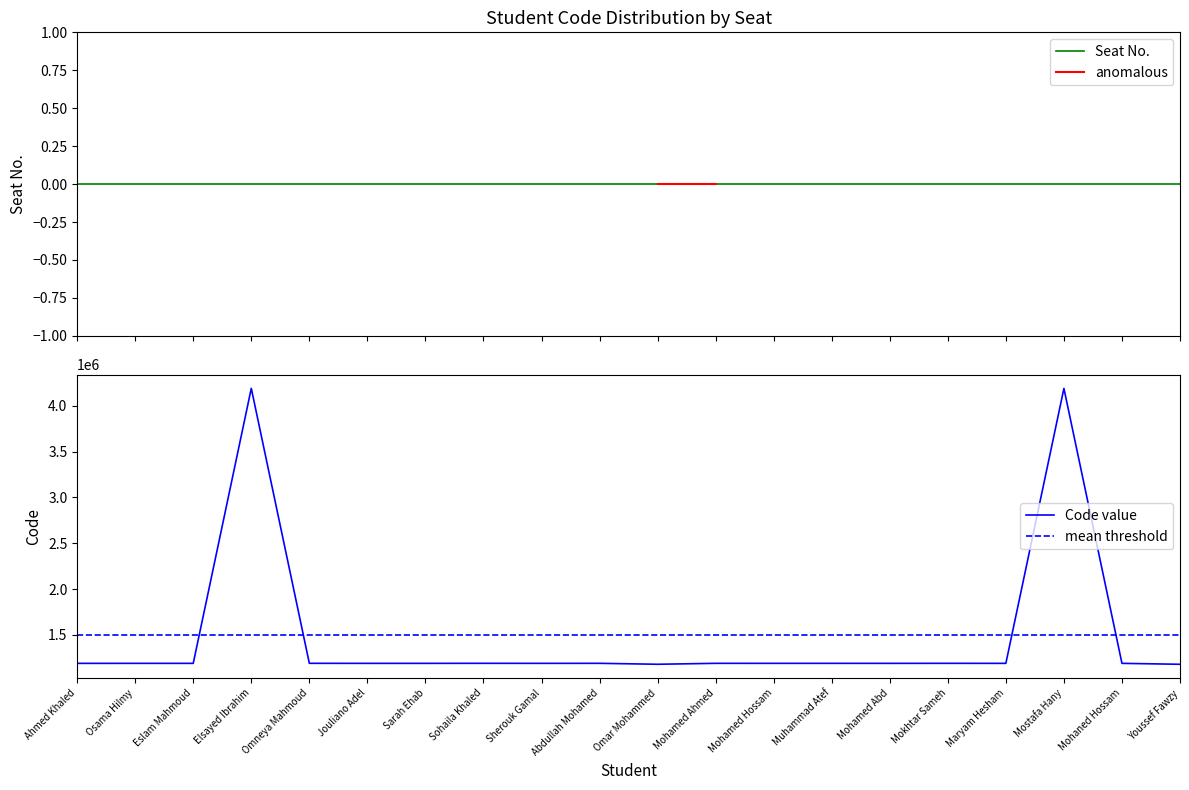

What is the change in value from Mohamed Ahmed to Youssef Fawzy?

-10368